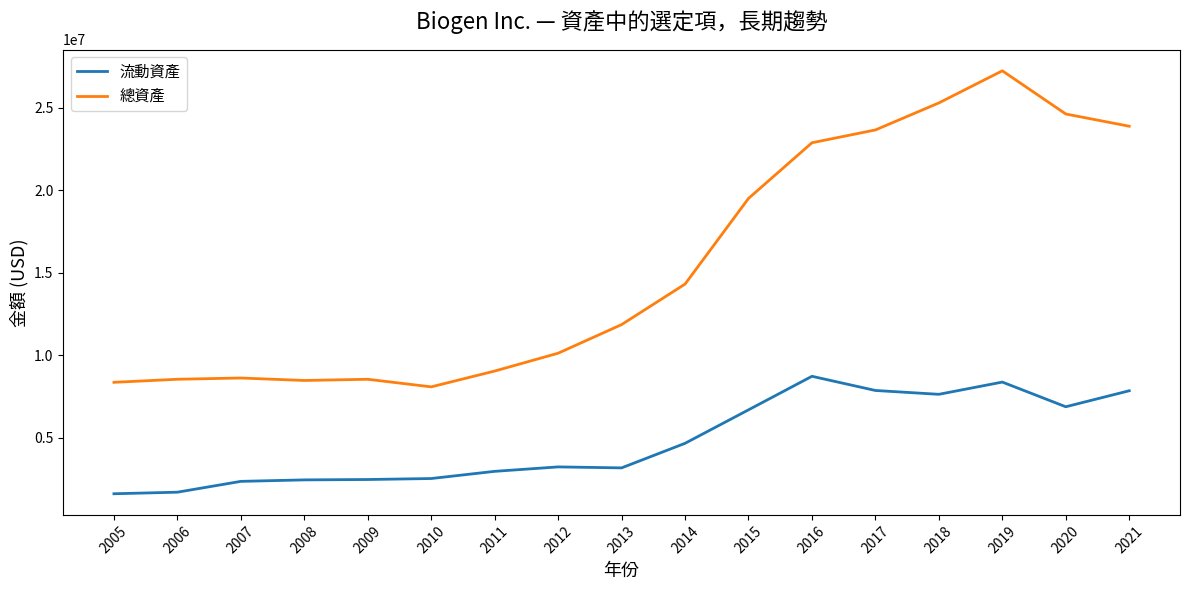

Is the value of 流動資產 at 2006 greater than the value of 總資產 at 2019?

No